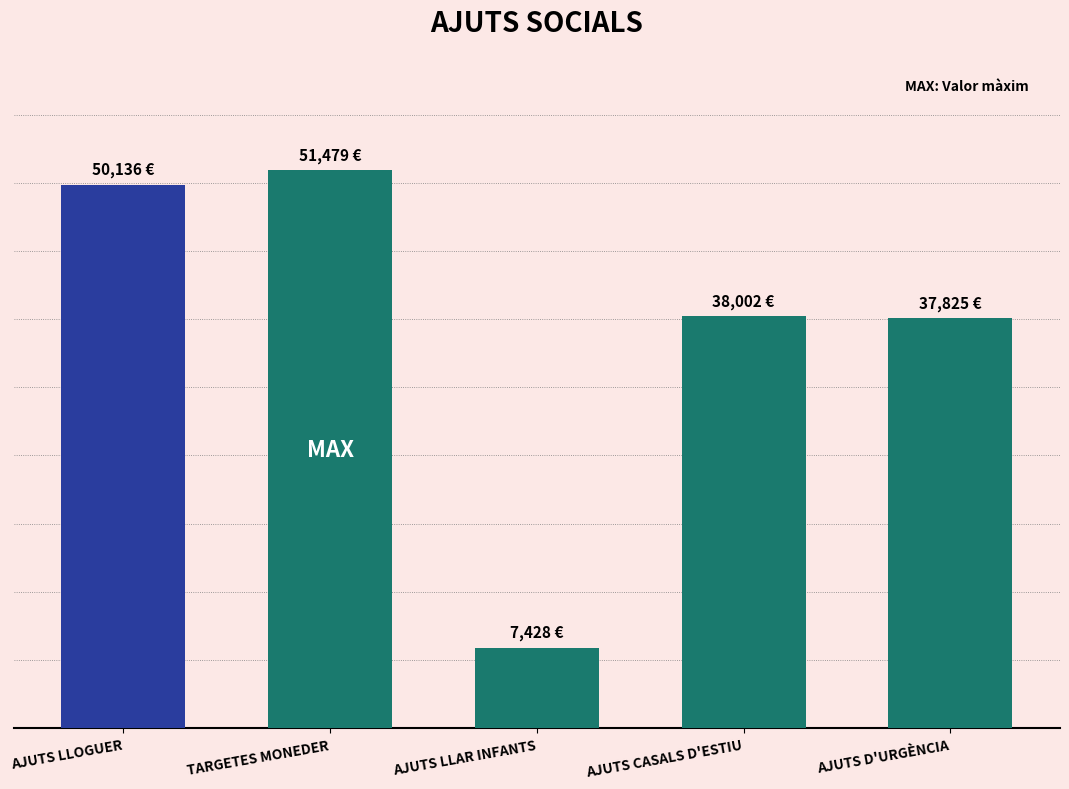

Reading left to right, transcribe all the data shown in this chart.

50135.7	51479.5	7428.2	38001.7	37824.6